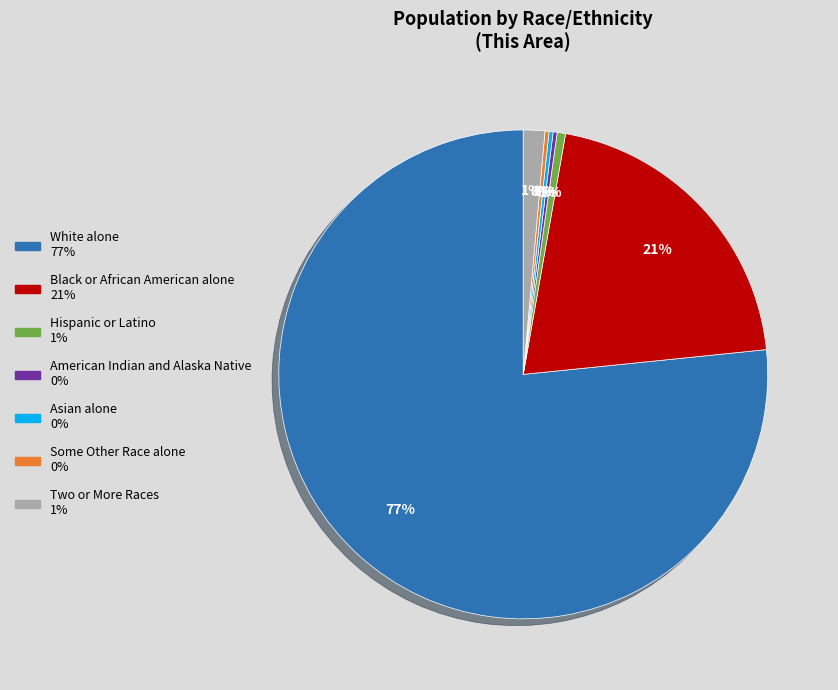

What is the largest slice in the pie chart?

White alone